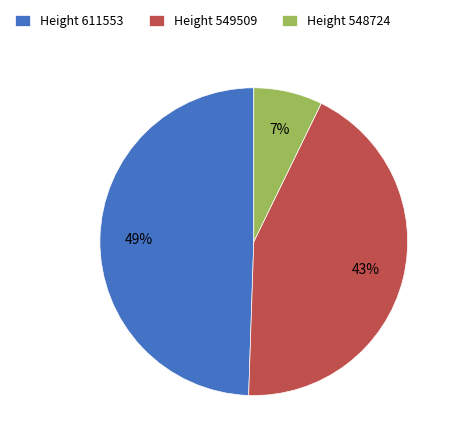

Is the sum of Height 549509 and Height 548724 greater than half?

Yes